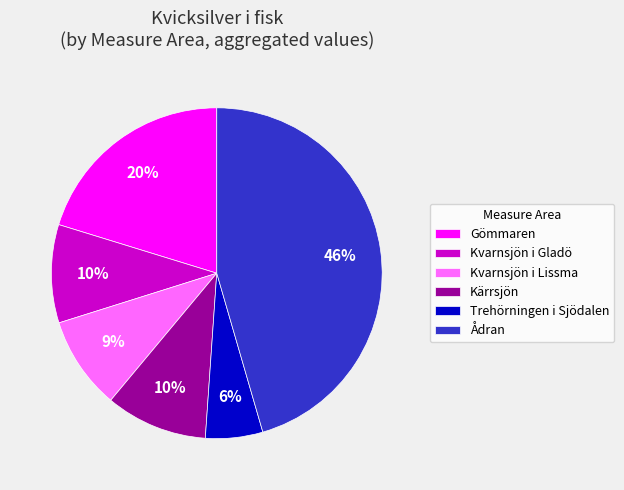

Which has a higher value, Kvarnsjön i Gladö or Kvarnsjön i Lissma?

Kvarnsjön i Gladö